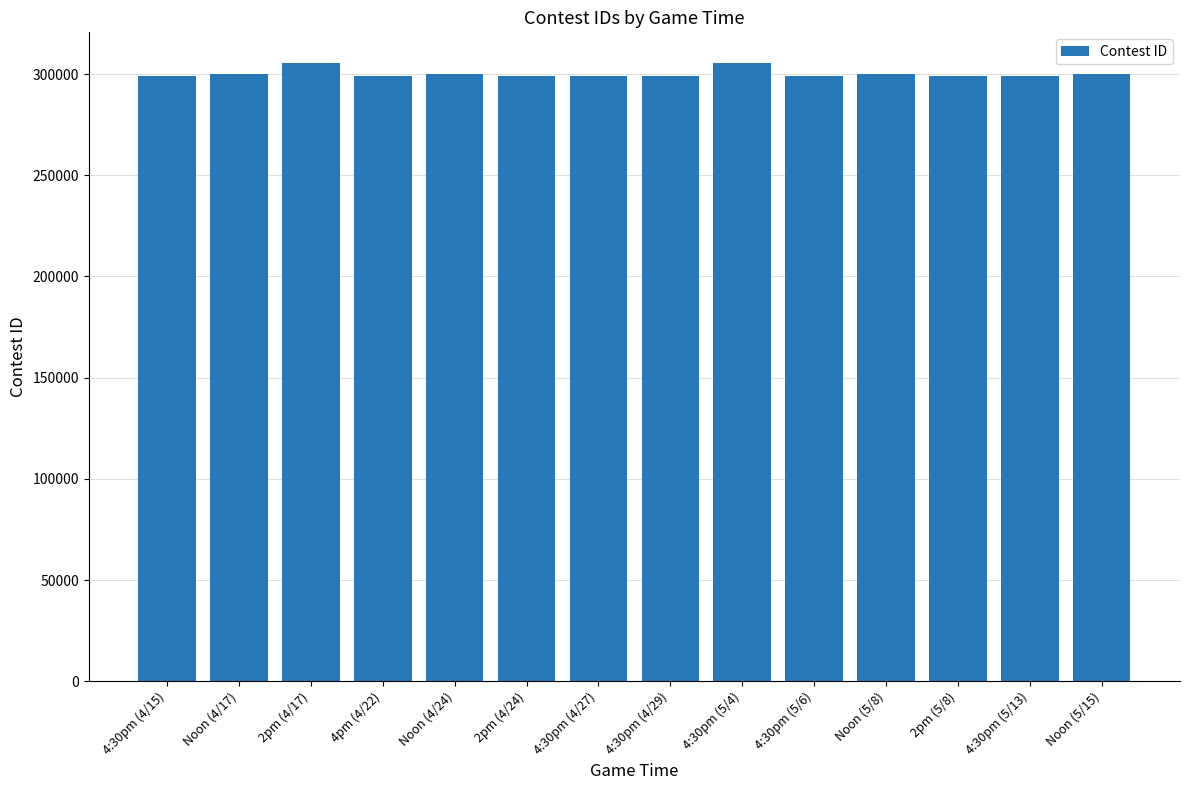

What is the smallest value displayed?

298995